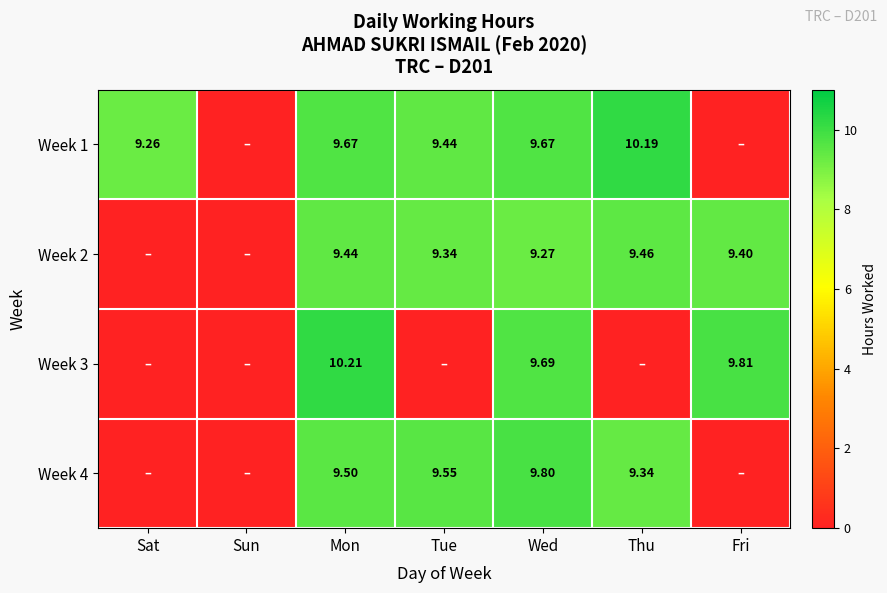

The value of Week 3 at Mon is 10.2. True or false?

True